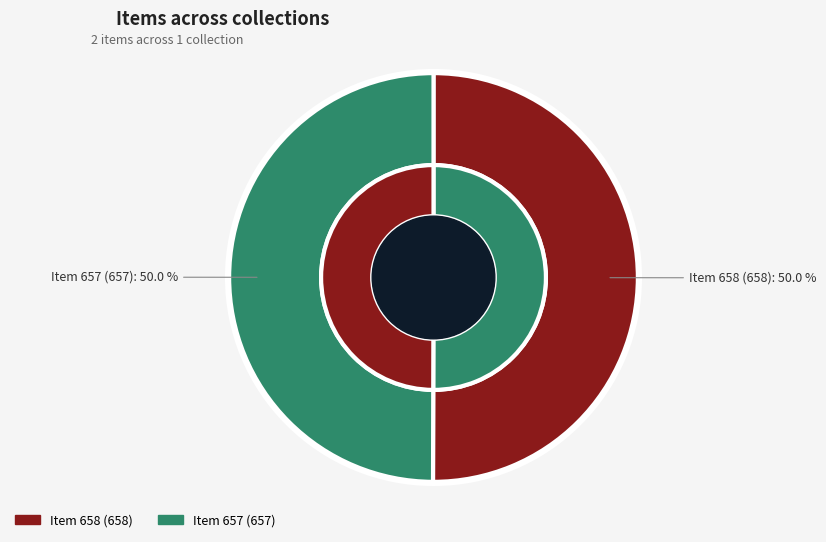

Which slice is the smallest?

Item 657